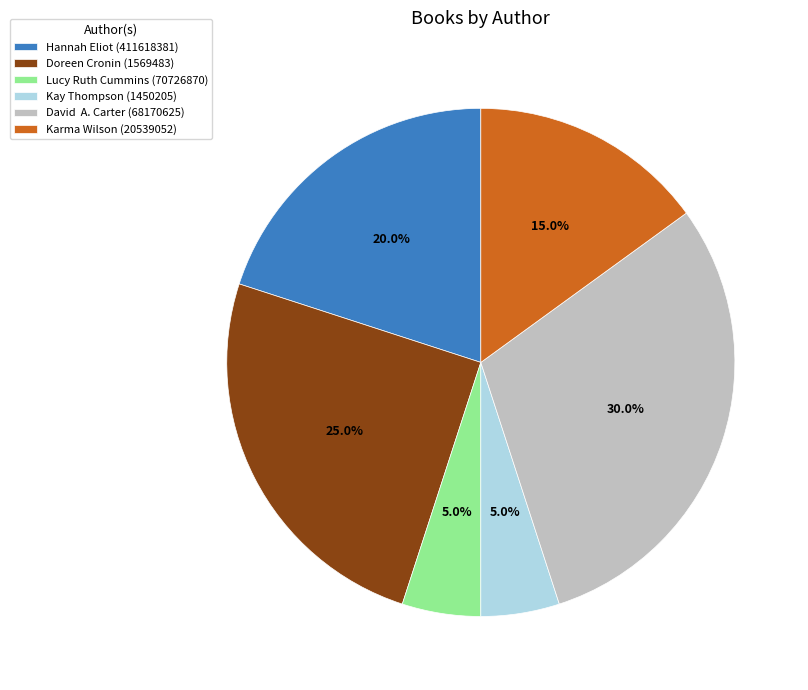

What percentage is NOT represented by Kay Thompson (1450205)?

95.0%